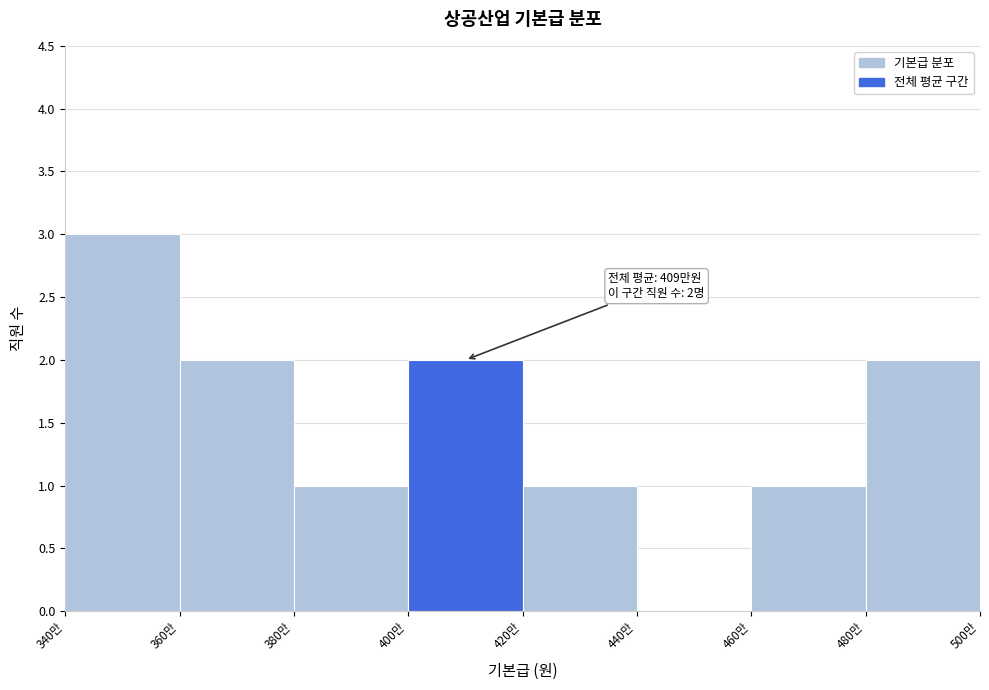

Reading left to right, what are all the values shown in this chart?

340만=3	360만=2	380만=1	400만=2	420만=1	440만=0	460만=1	480만=2